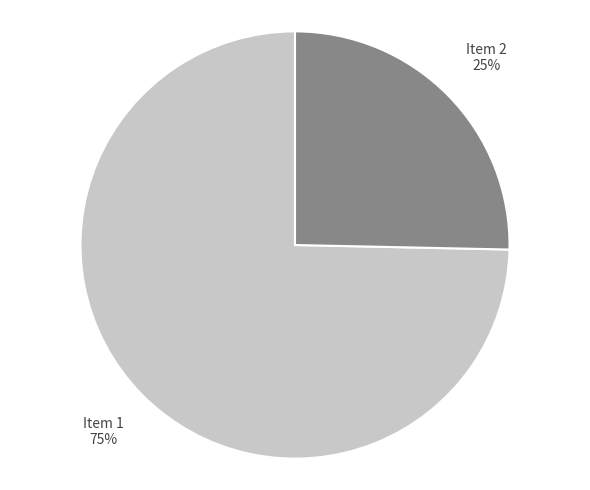

To the nearest percent, what portion does Item 1 represent?

75%